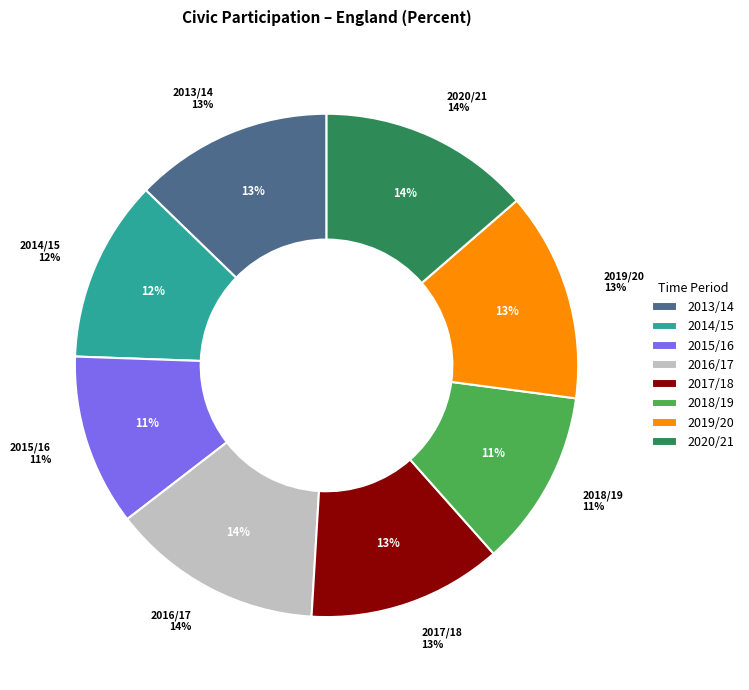

What percentage is the 2020/21 slice, to the nearest percent?

14%